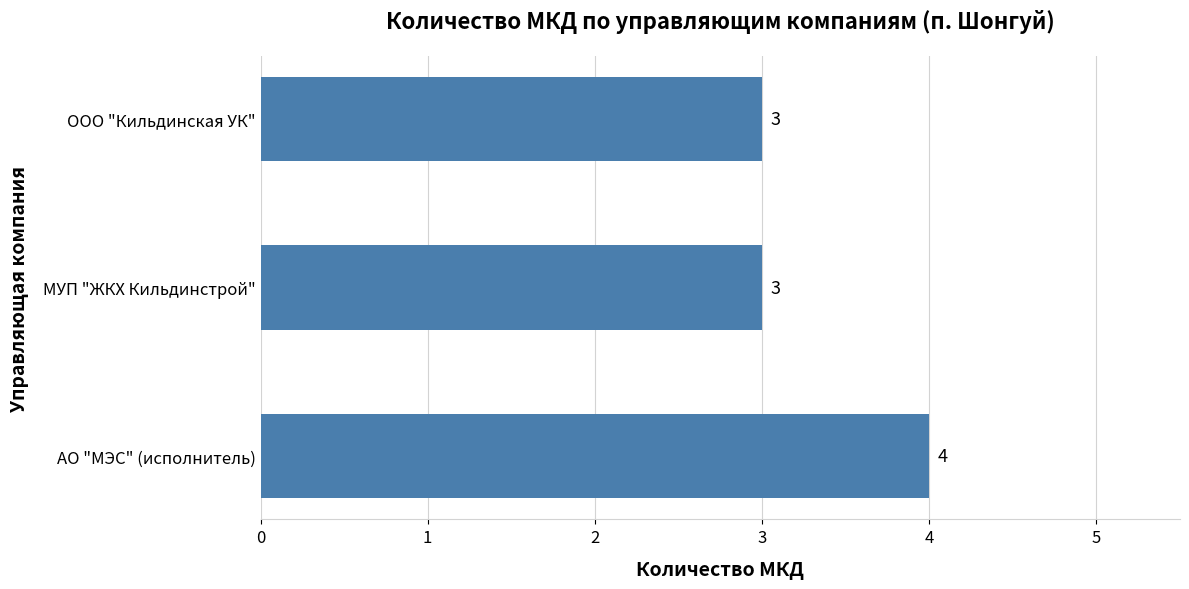

What is the maximum value shown in the chart?

4